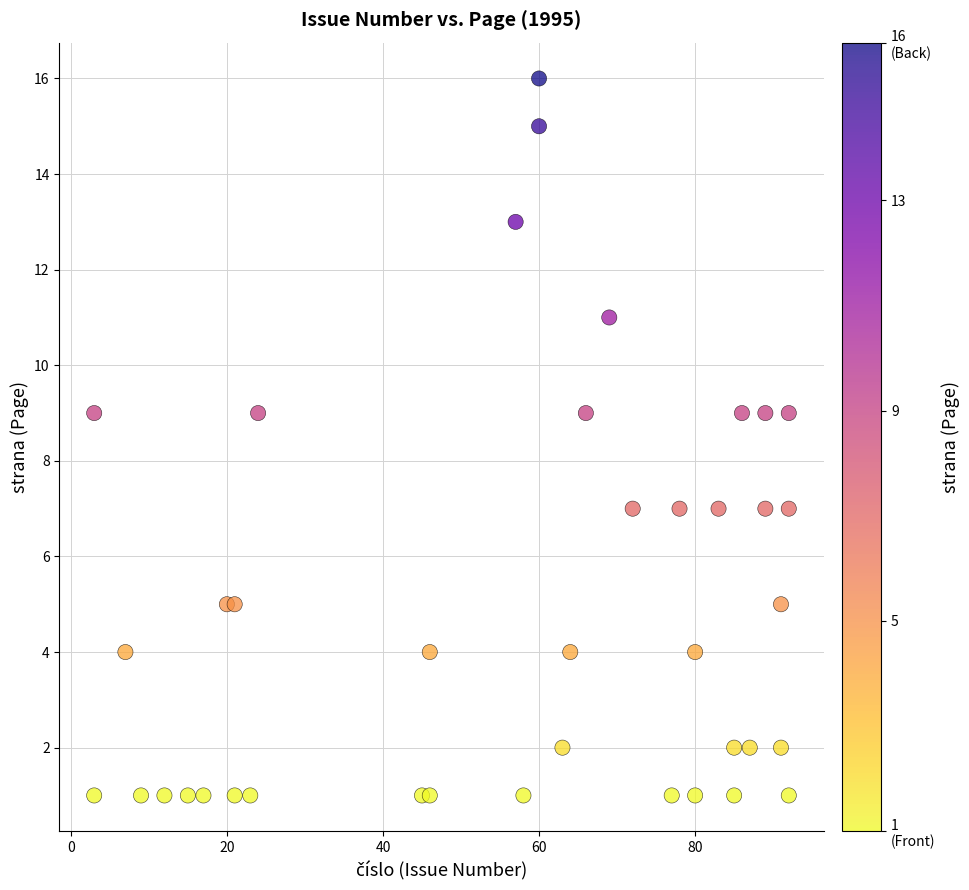

What is the range of X values (max minus min)?

89